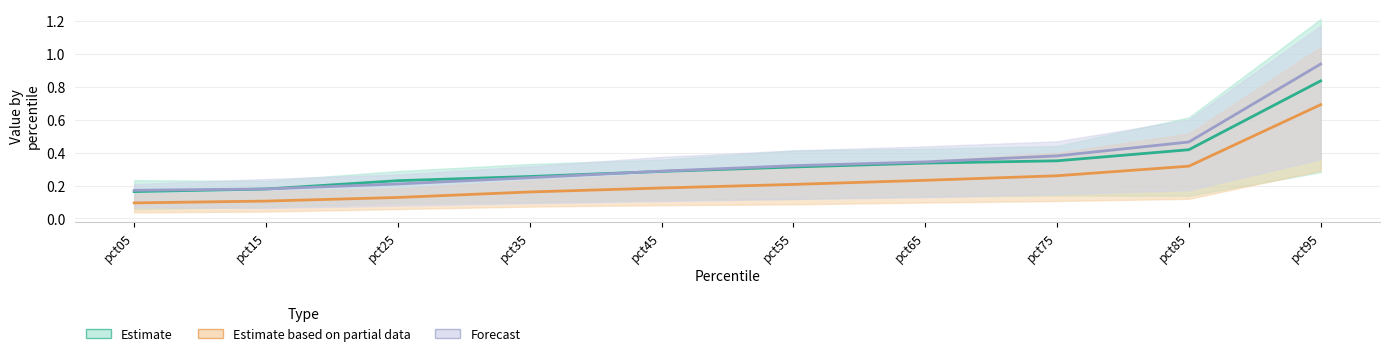

What is the total value across all series at pct05?

0.4